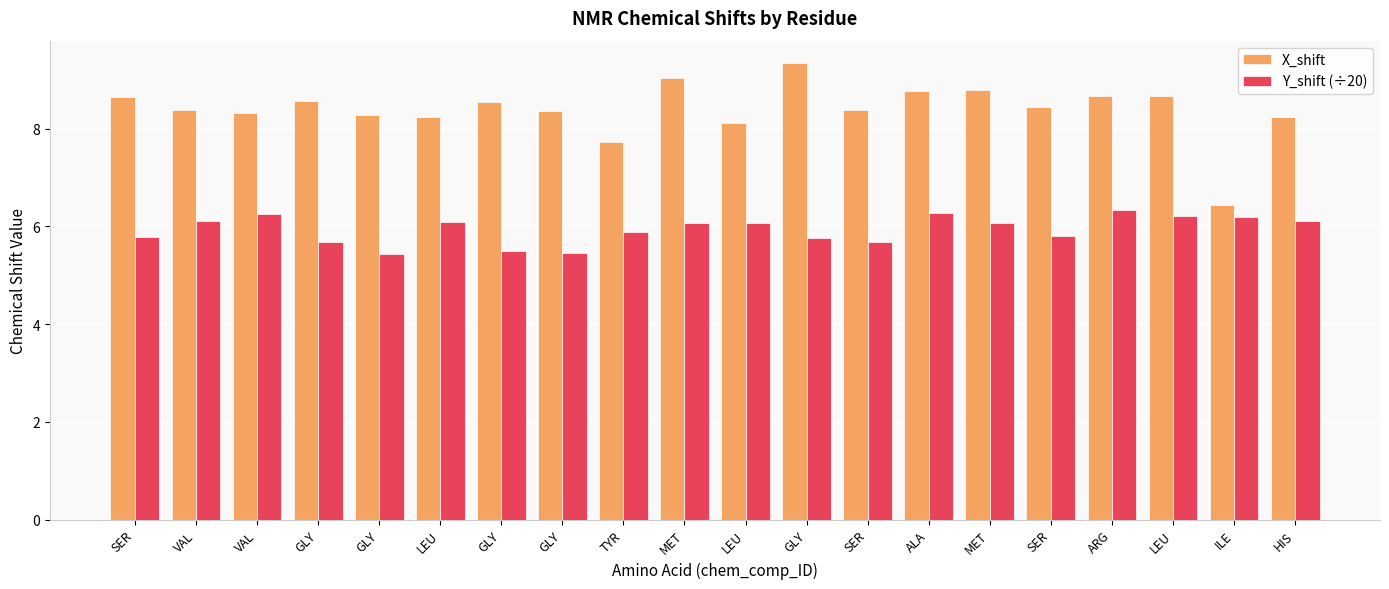

How many data points does each series have?

20